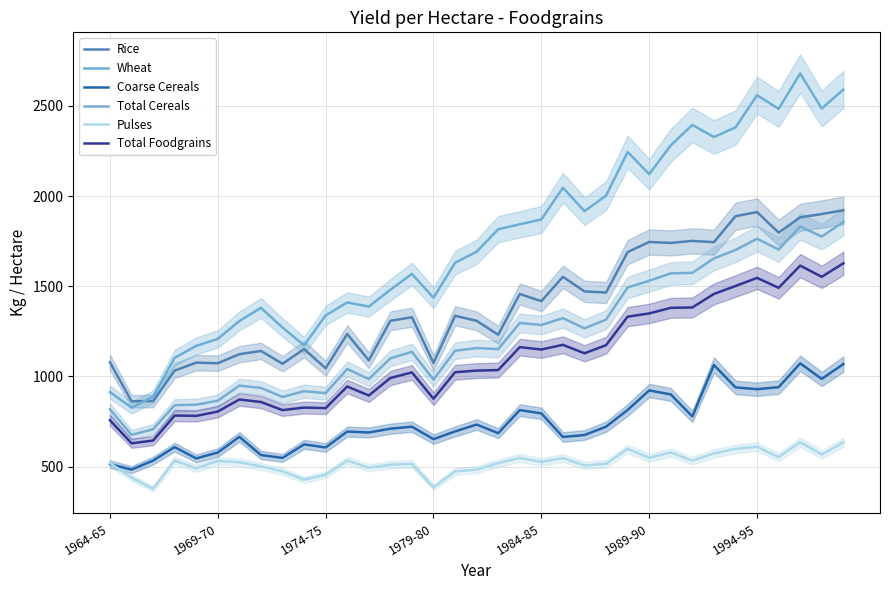

True or false: Rice and Total Cereals intersect in this chart.

False